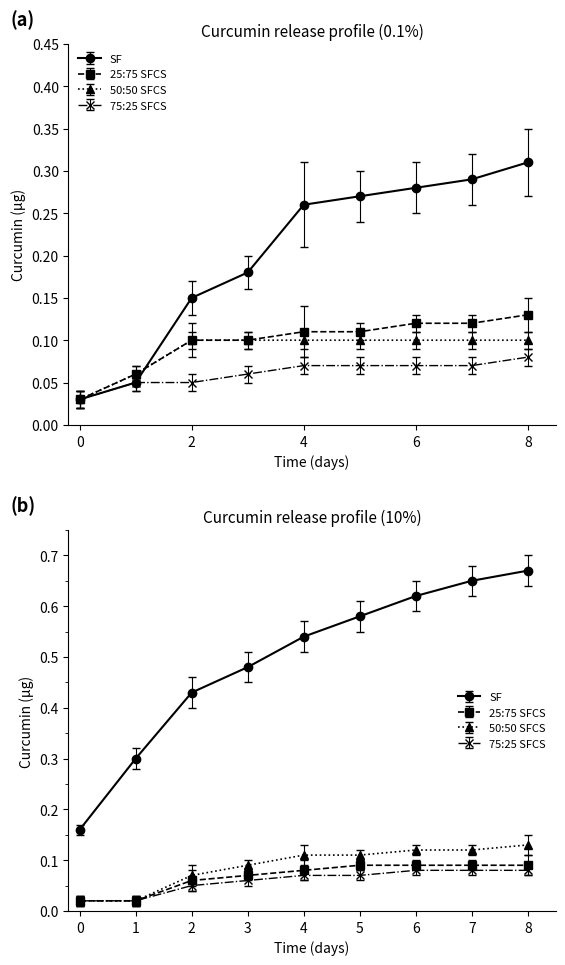

True or false: SF and 75:25 SFCS cross at least once.

False